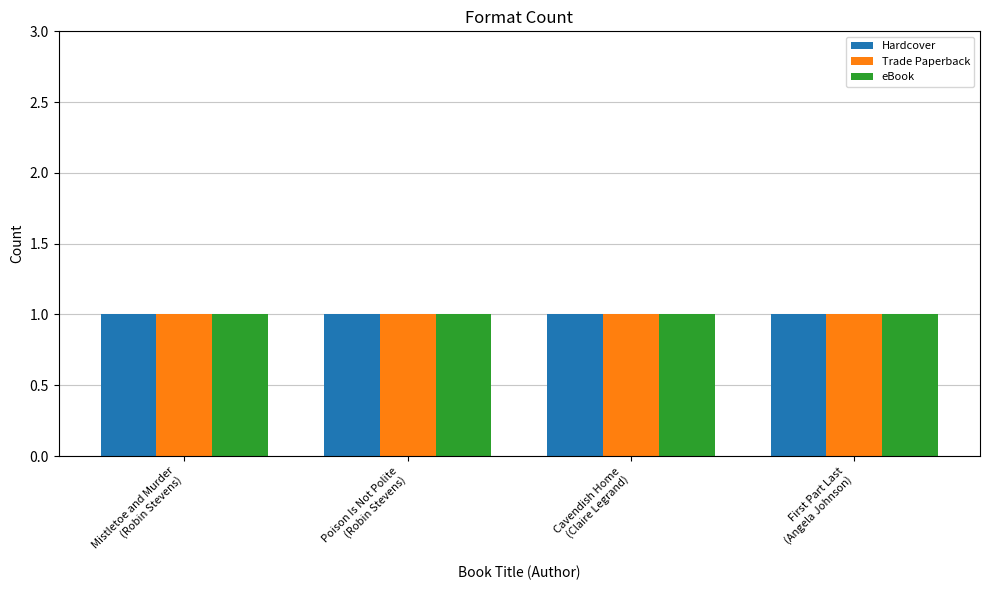

Which series has the largest total across all categories?

Hardcover